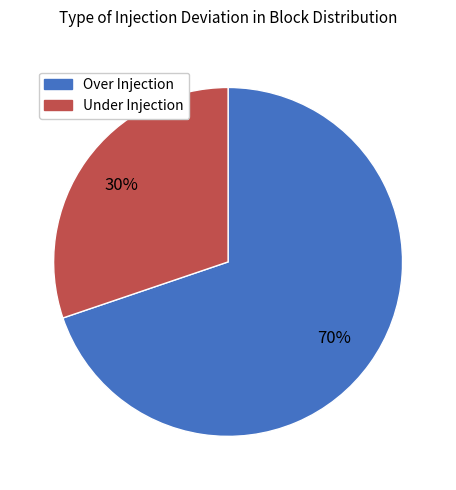

To the nearest percent, what is the difference between the Under Injection and Over Injection slice percentages?

40%